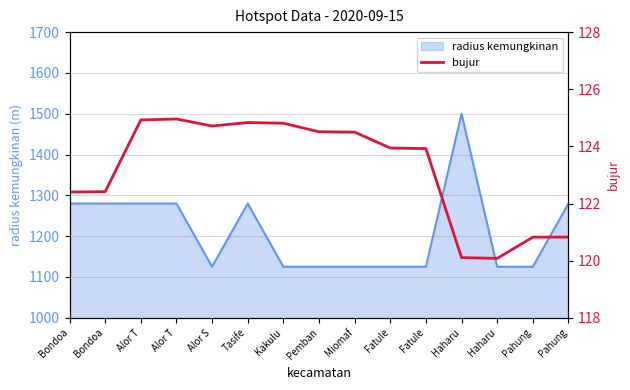

Reading right to left, extract all data points from this chart.

Pahung=120.8	Pahung=120.8	Haharu=120.1	Haharu=120.1	Fatule=123.9	Fatule=123.9	Miomaf=124.5	Pemban=124.5	Kakulu=124.8	Tasife=124.8	Alor S=124.7	Alor T=125.0	Alor T=124.9	Bondoa=122.4	Bondoa=122.4